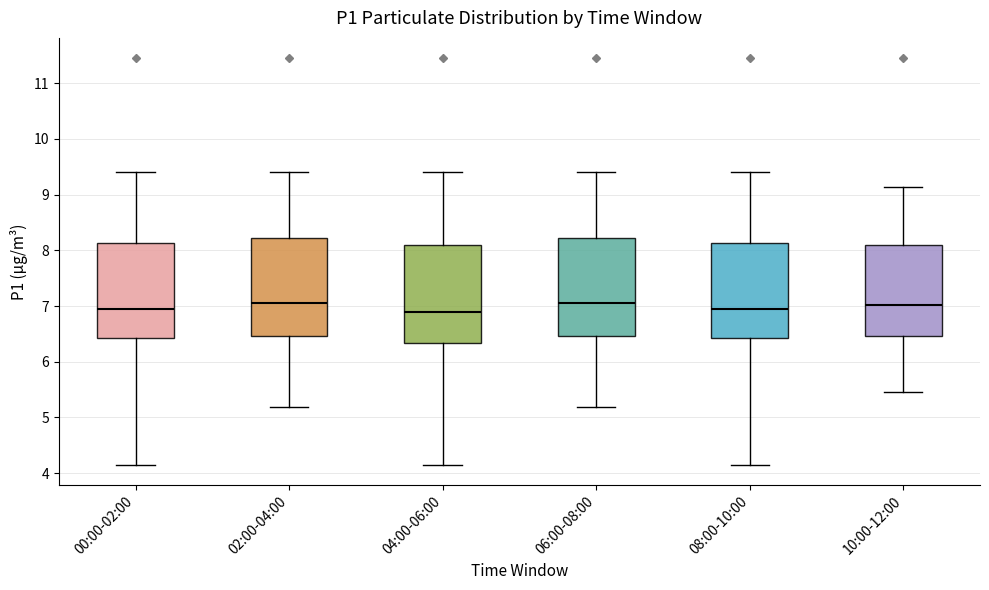

Where does the lower whisker of the box for 06:00-08:00 end on the y-axis? The values are not printed on the chart, so give them approximately, as read against the axis.

5.2